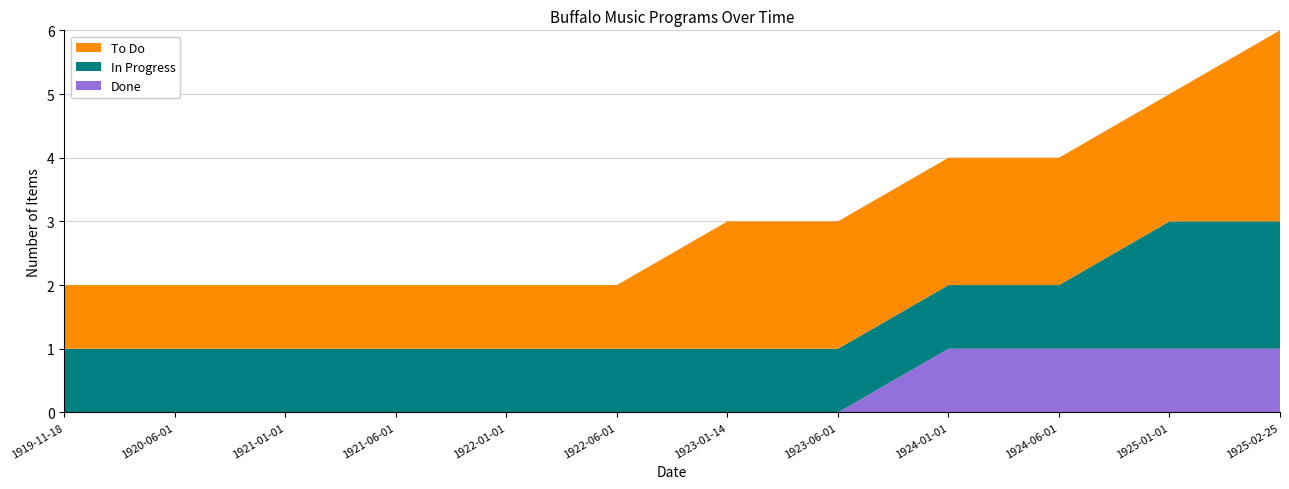

The Done series shows 0 at 1921-01-01. True or false?

True